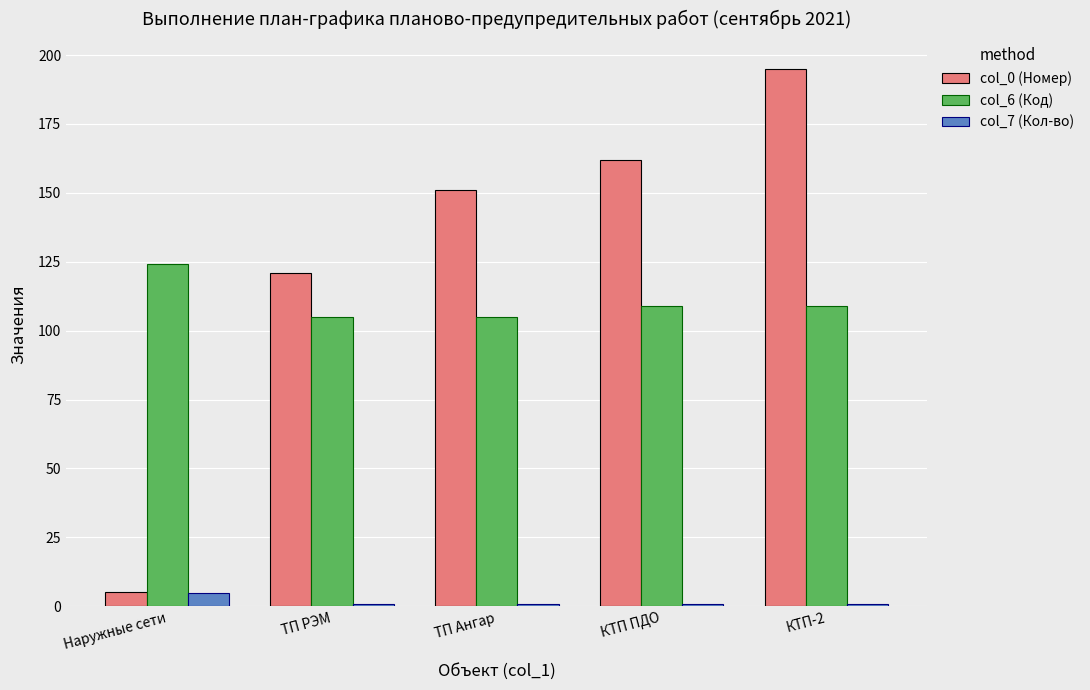

True or false: col_0 (Номер) has a value of 49.3 at КТП ПДО.

False